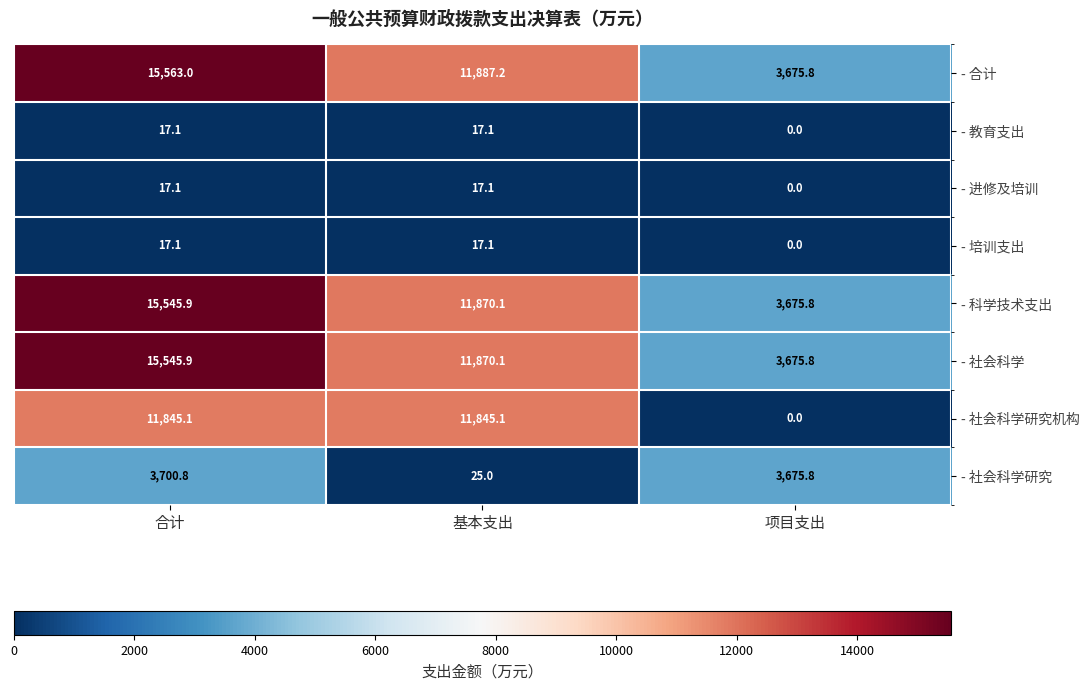

What is the total value across all series at 基本支出?

47548.8